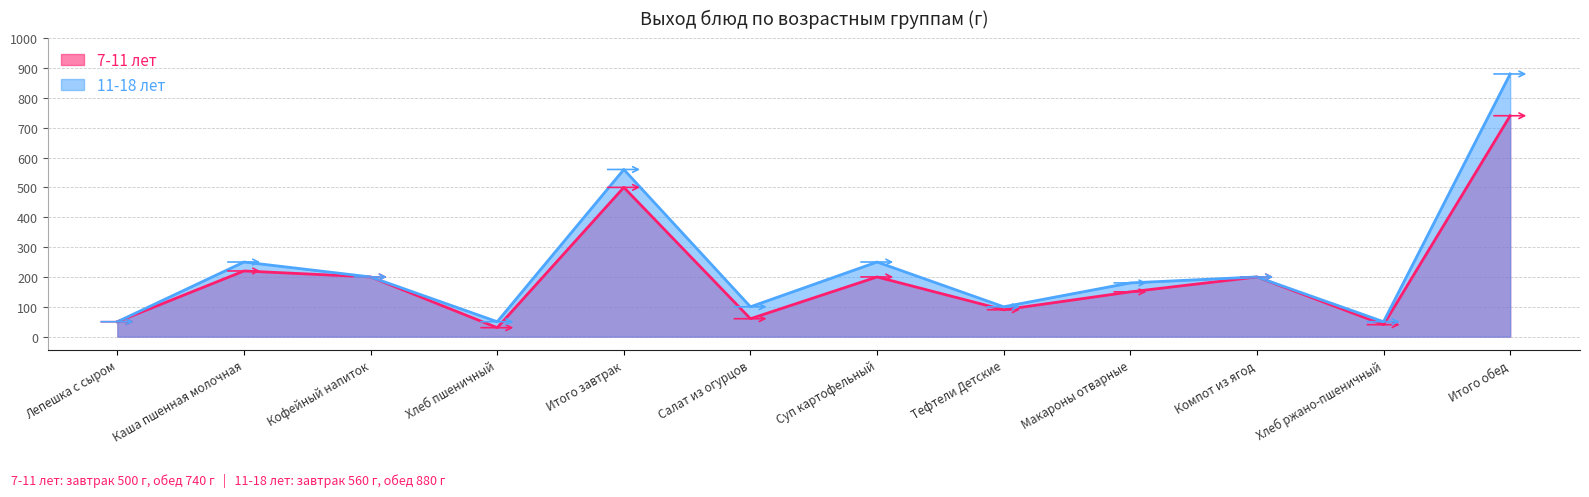

At how many categories does at least one series exceed 194?

6